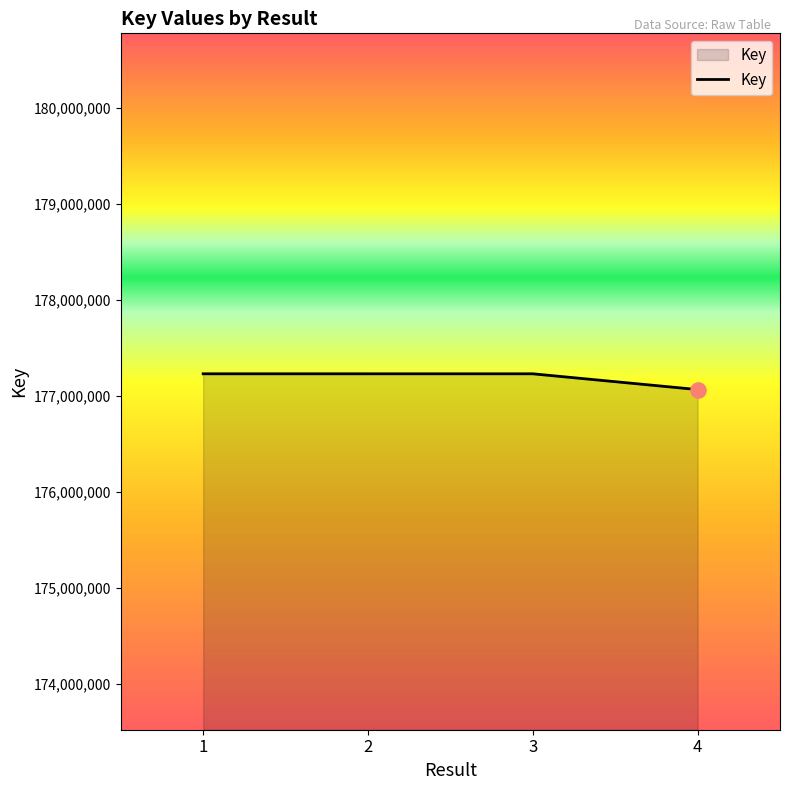

What is the change in value from 3 to 4?

-164163